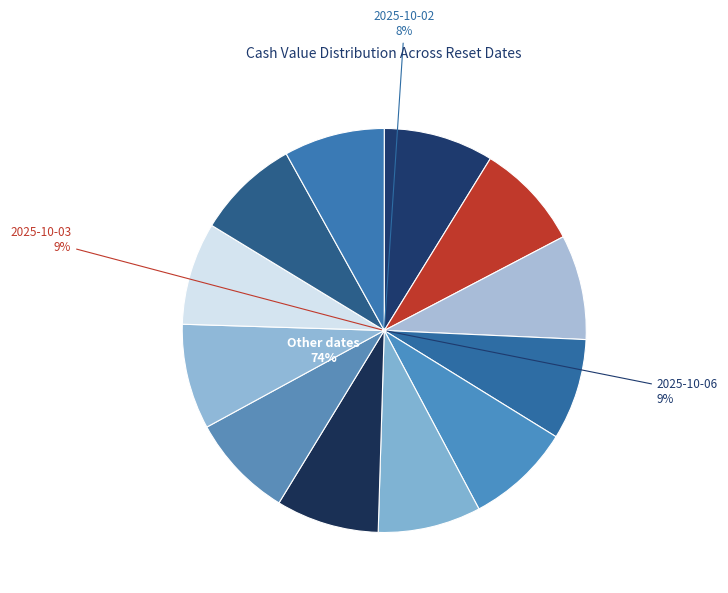

How much of the chart is everything except 2025-09-29?

91.8%